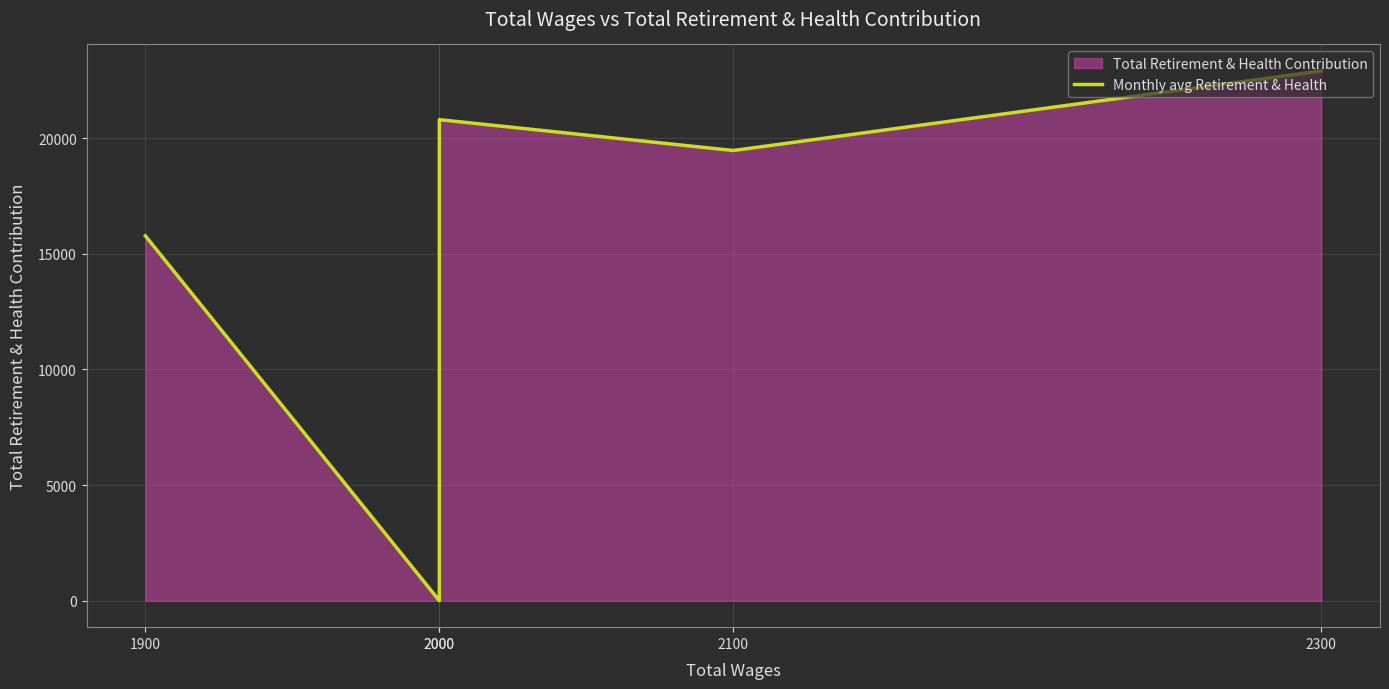

True or false: there are more than 2 points higher than both neighbors.

False